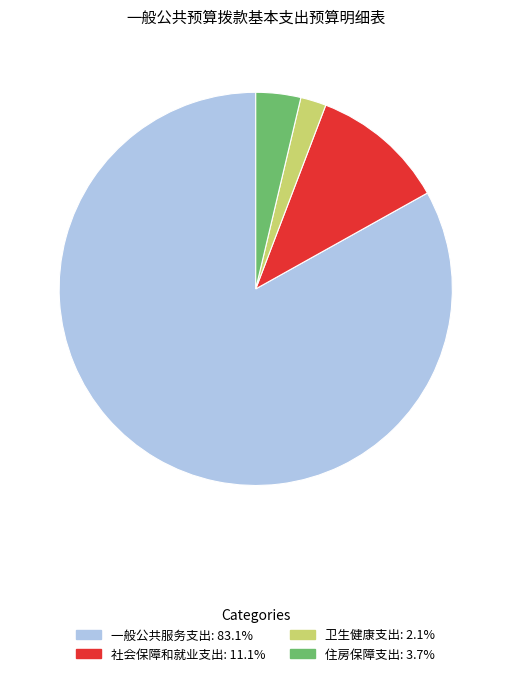

Does 一般公共服务支出 account for over 50% of the chart?

Yes